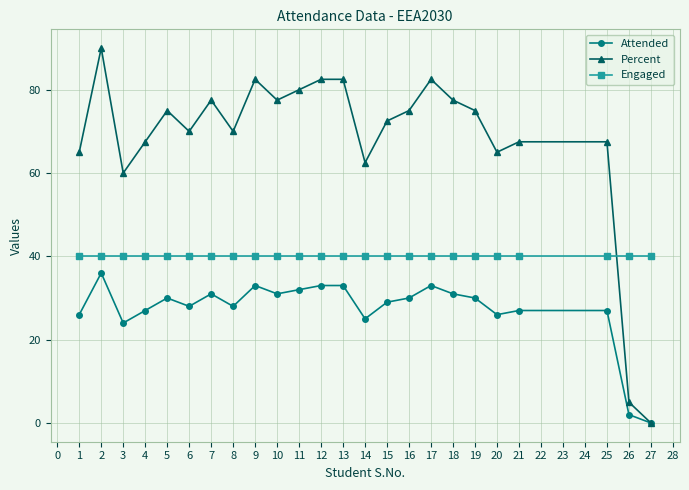

Rank the series at 1 from lowest to highest value.

Attended, Engaged, Percent